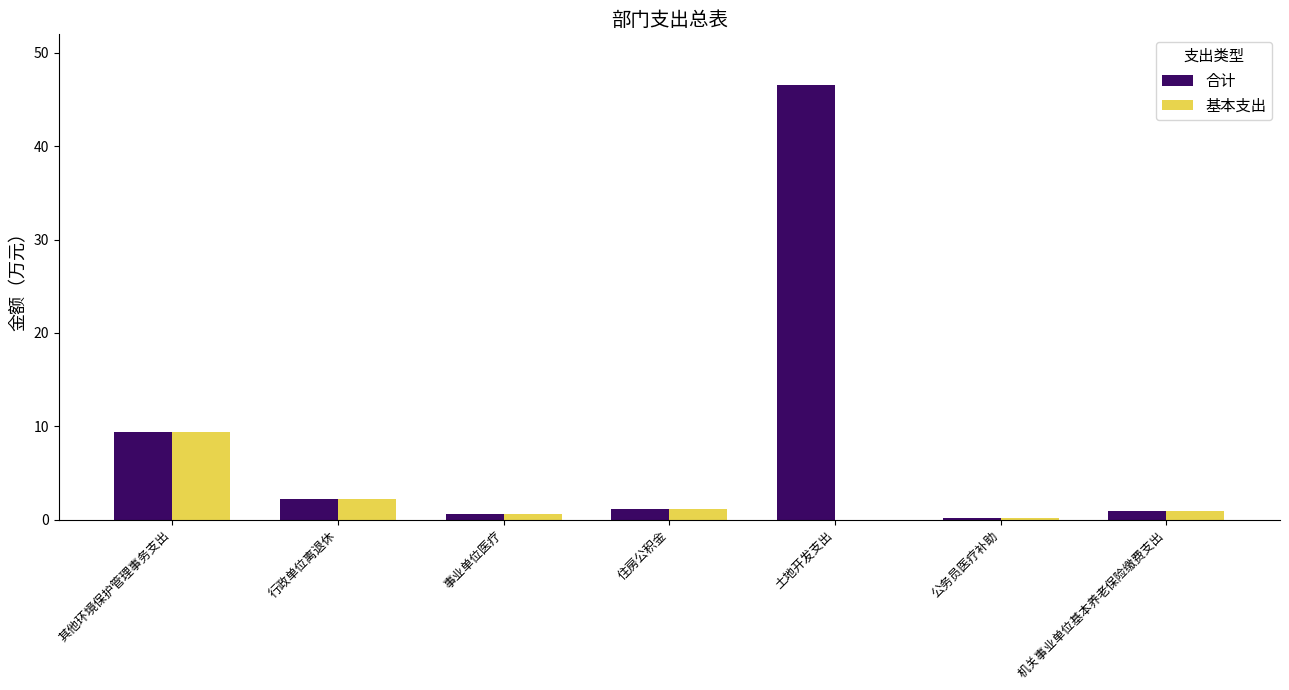

What are all the series names shown in the legend?

合计, 基本支出